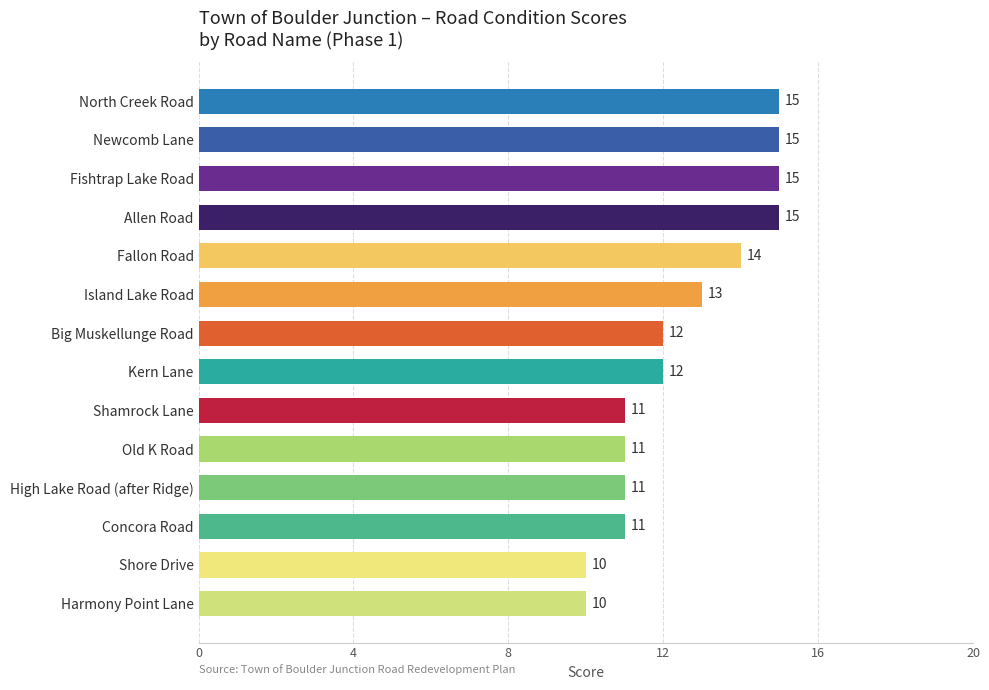

The chart shows a value of 18 at Old K Road. True or false?

False